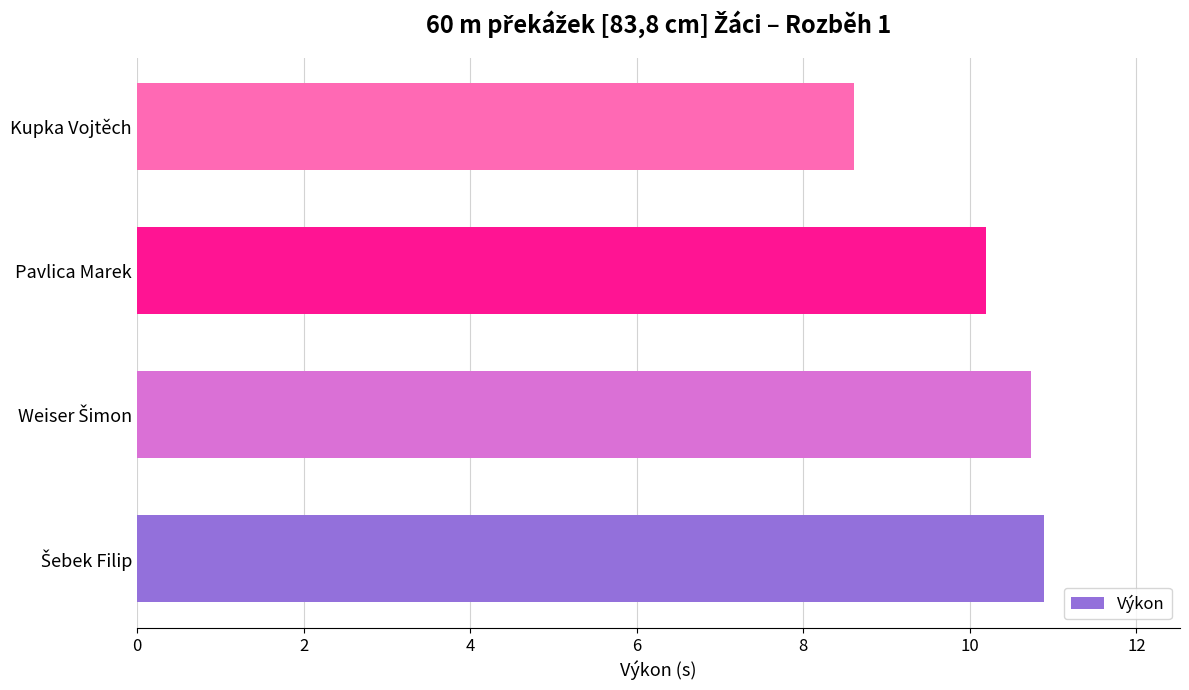

What is the sum of all values?

40.4